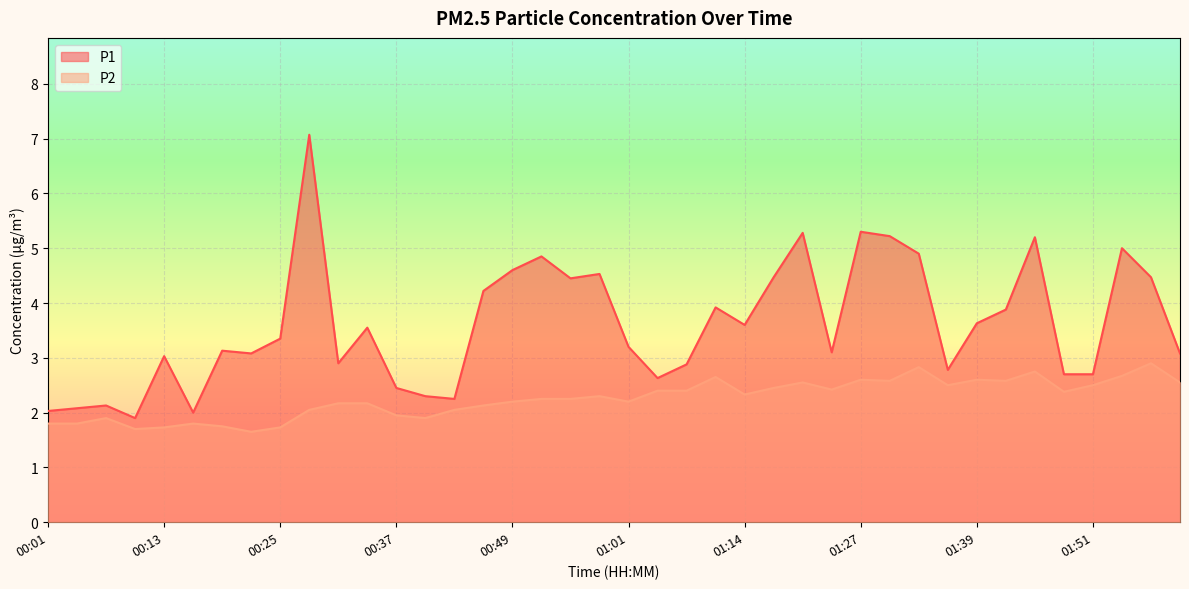

Reading left to right, extract all data points from this chart.

P1: 00:01=2.0	00:04=2.1	00:07=2.1	00:10=1.9	00:13=3.0	00:16=2.0	00:19=3.1	00:22=3.1	00:25=3.4	00:28=7.1	00:31=2.9	00:34=3.5	00:37=2.5	00:40=2.3	00:43=2.2	00:46=4.2	00:49=4.6	00:52=4.8	00:55=4.5	00:58=4.5	01:01=3.2	01:05=2.6	01:08=2.9	01:11=3.9	01:14=3.6	01:17=4.5	01:20=5.3	01:23=3.1	01:27=5.3	01:30=5.2	01:33=4.9	01:36=2.8	01:39=3.6	01:42=3.9	01:45=5.2	01:48=2.7	01:51=2.7	01:54=5.0	01:57=4.5	02:00=3.1
P2: 00:01=1.8	00:04=1.8	00:07=1.9	00:10=1.7	00:13=1.7	00:16=1.8	00:19=1.8	00:22=1.6	00:25=1.7	00:28=2.0	00:31=2.2	00:34=2.2	00:37=1.9	00:40=1.9	00:43=2.0	00:46=2.1	00:49=2.2	00:52=2.2	00:55=2.2	00:58=2.3	01:01=2.2	01:05=2.4	01:08=2.4	01:11=2.6	01:14=2.3	01:17=2.5	01:20=2.5	01:23=2.4	01:27=2.6	01:30=2.6	01:33=2.8	01:36=2.5	01:39=2.6	01:42=2.6	01:45=2.8	01:48=2.4	01:51=2.5	01:54=2.7	01:57=2.9	02:00=2.5